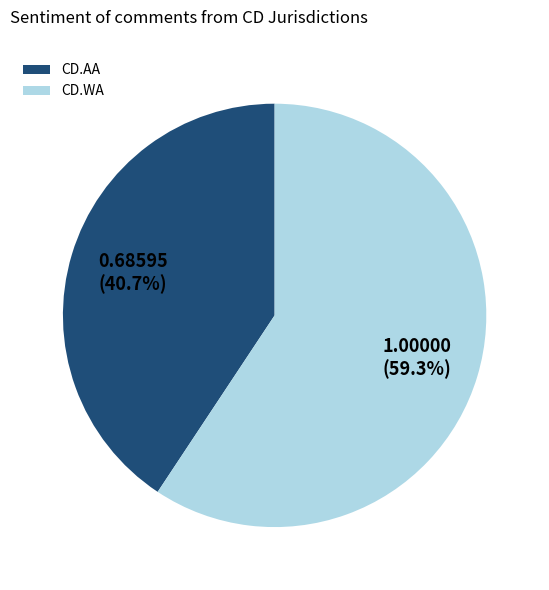

The CD.AA slice represents 33% of the pie. True or false?

False